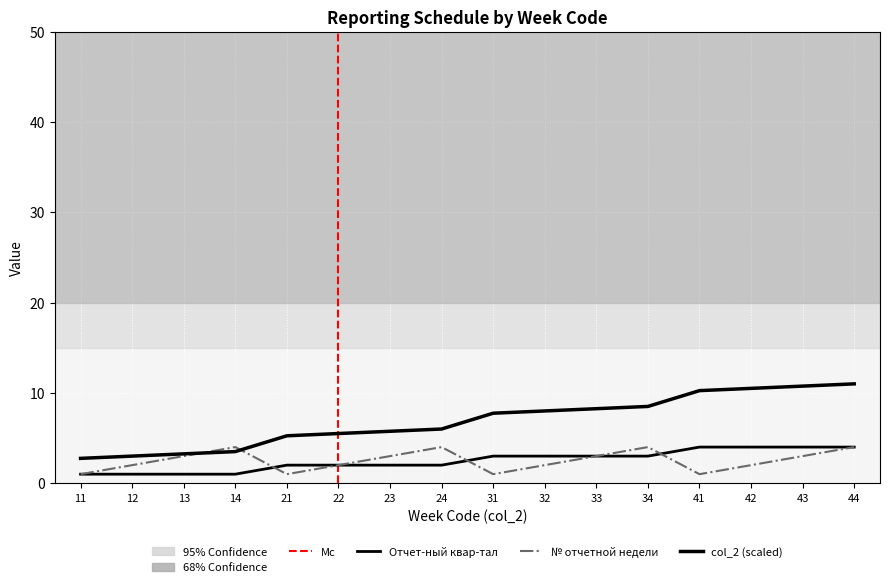

What is the sum of all col_2 values?

110.0